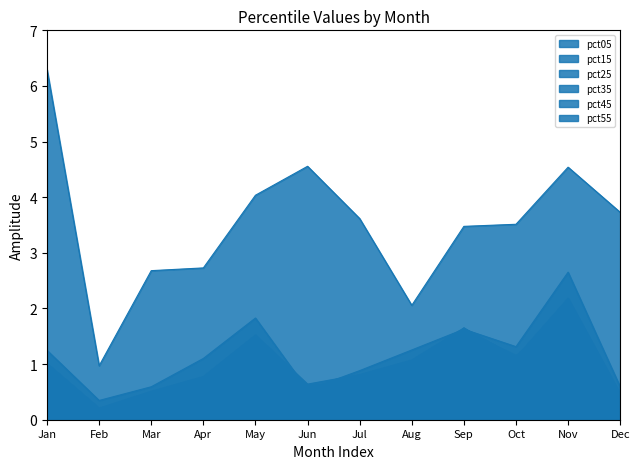

What is the difference between the second highest and minimum values in the pct15 series?

1.5